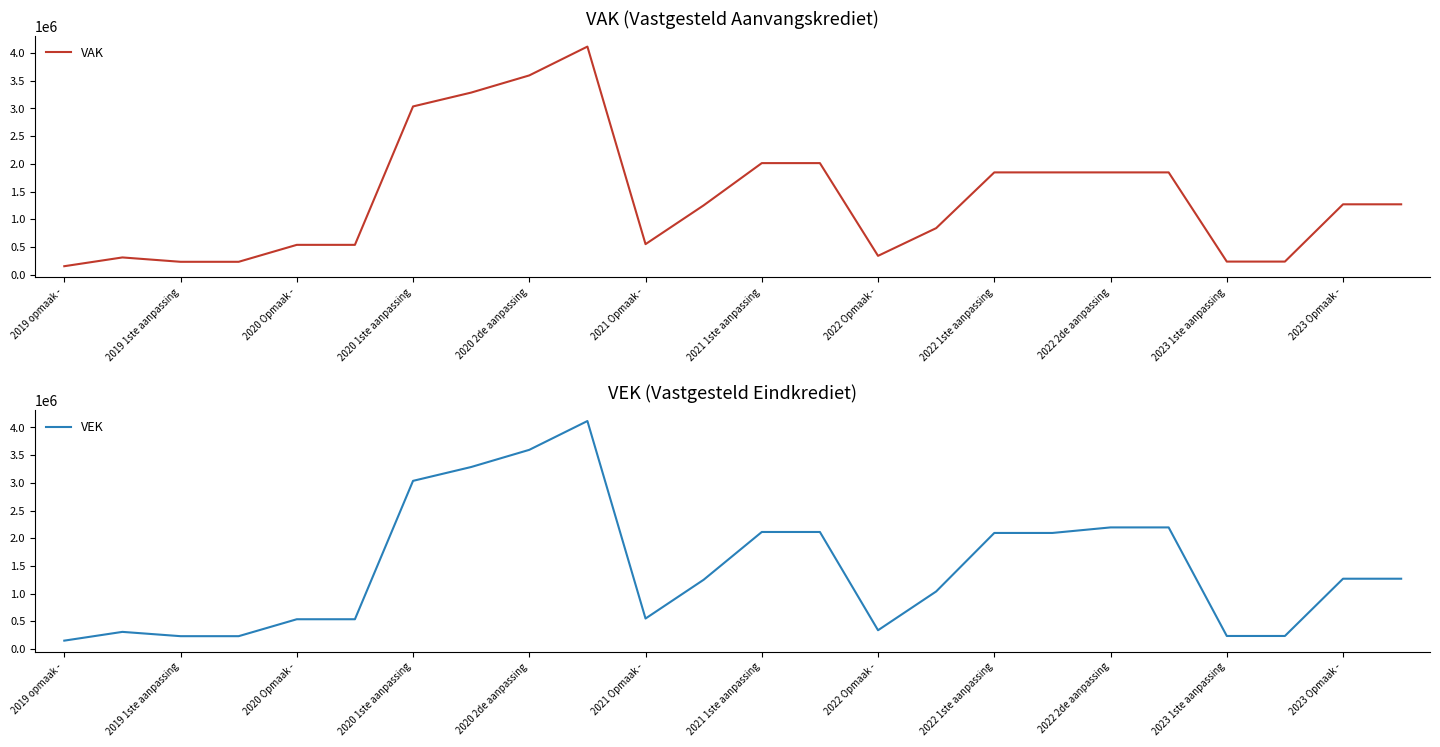

What is the lowest value of the VEK series?

151257